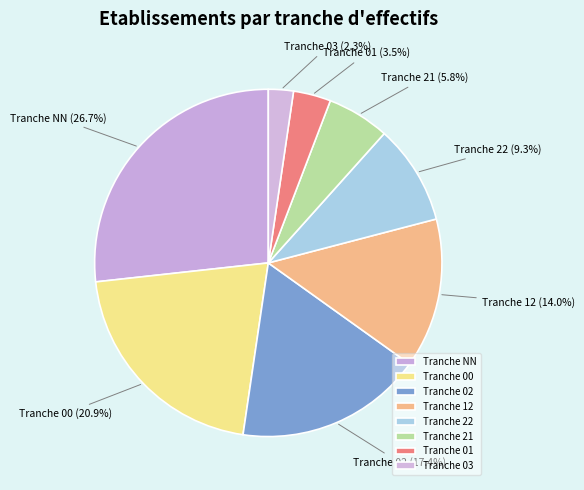

Which category has the smallest portion of the pie?

Tranche 03